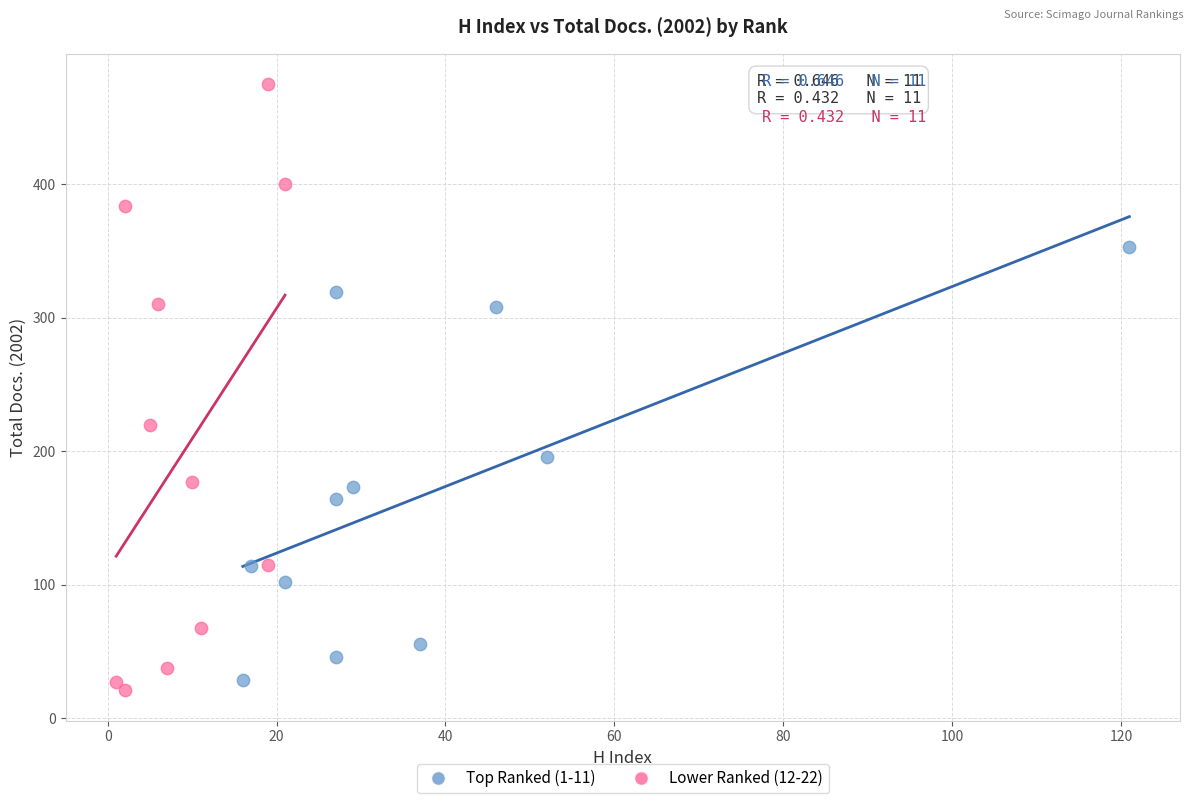

Which series contains the highest Y value?

Lower Ranked (12-22)